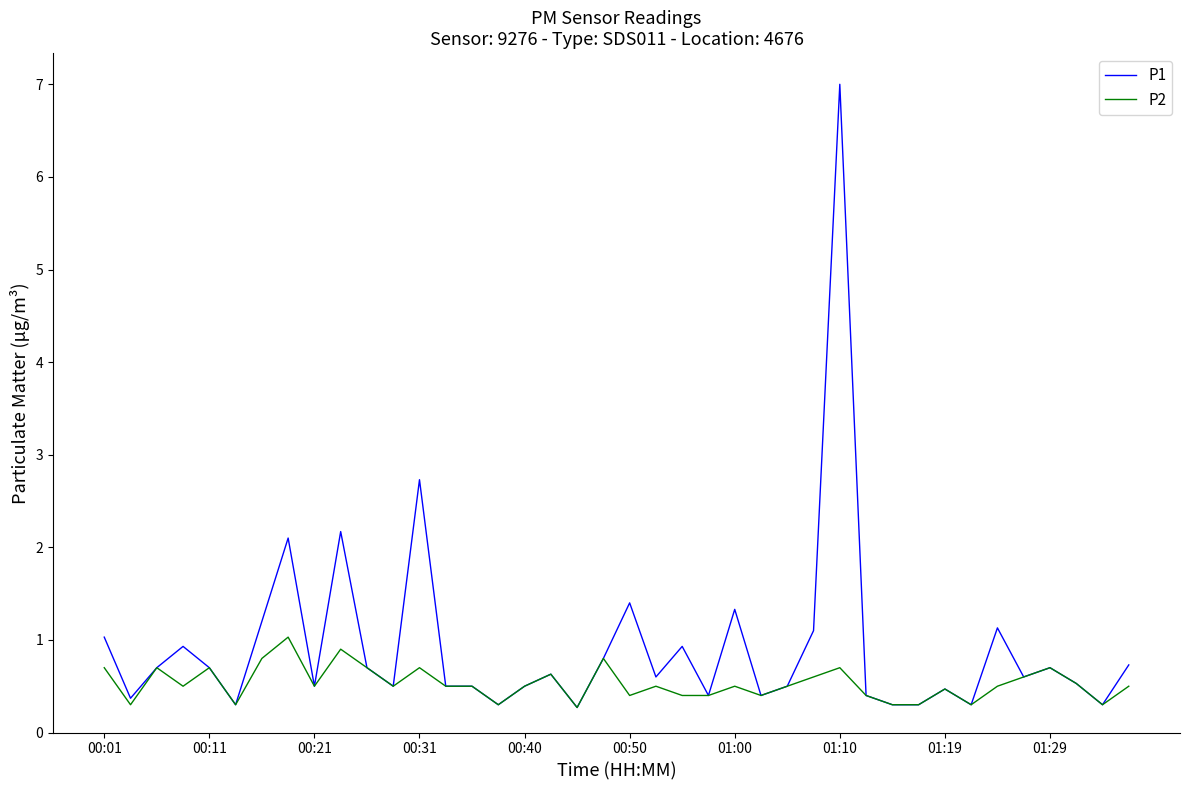

Which series has the largest total across all categories?

P1